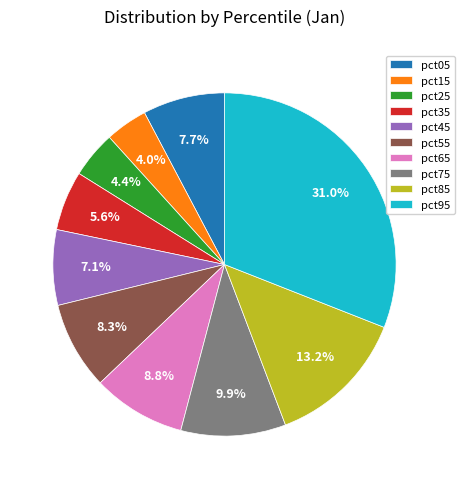

How many segments does this pie chart have?

10